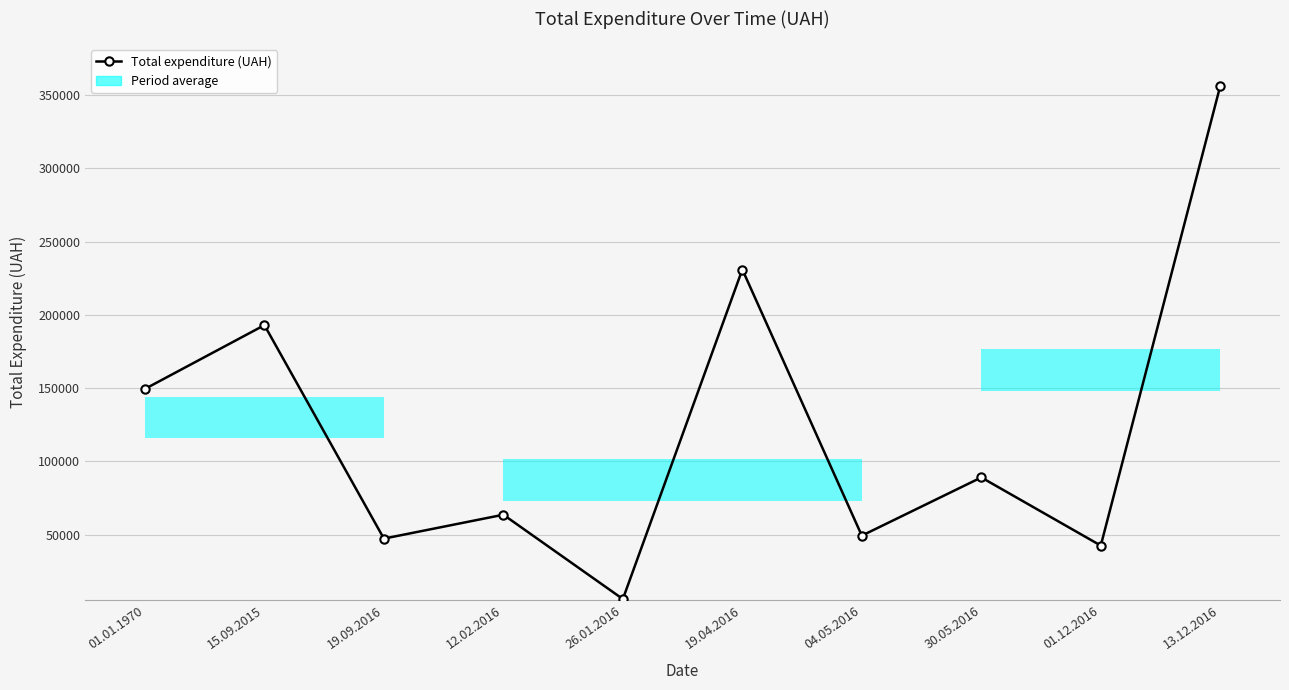

The value at 01.12.2016 is 11133.3. True or false?

False